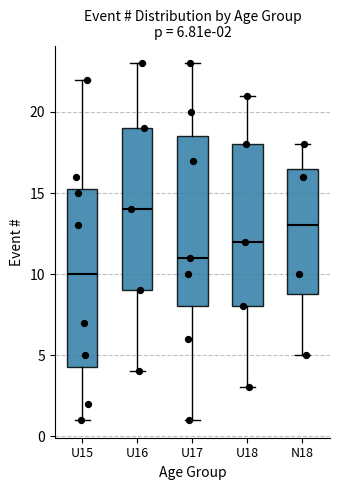

Which box is the tallest, from its lower edge to its upper edge?

U15